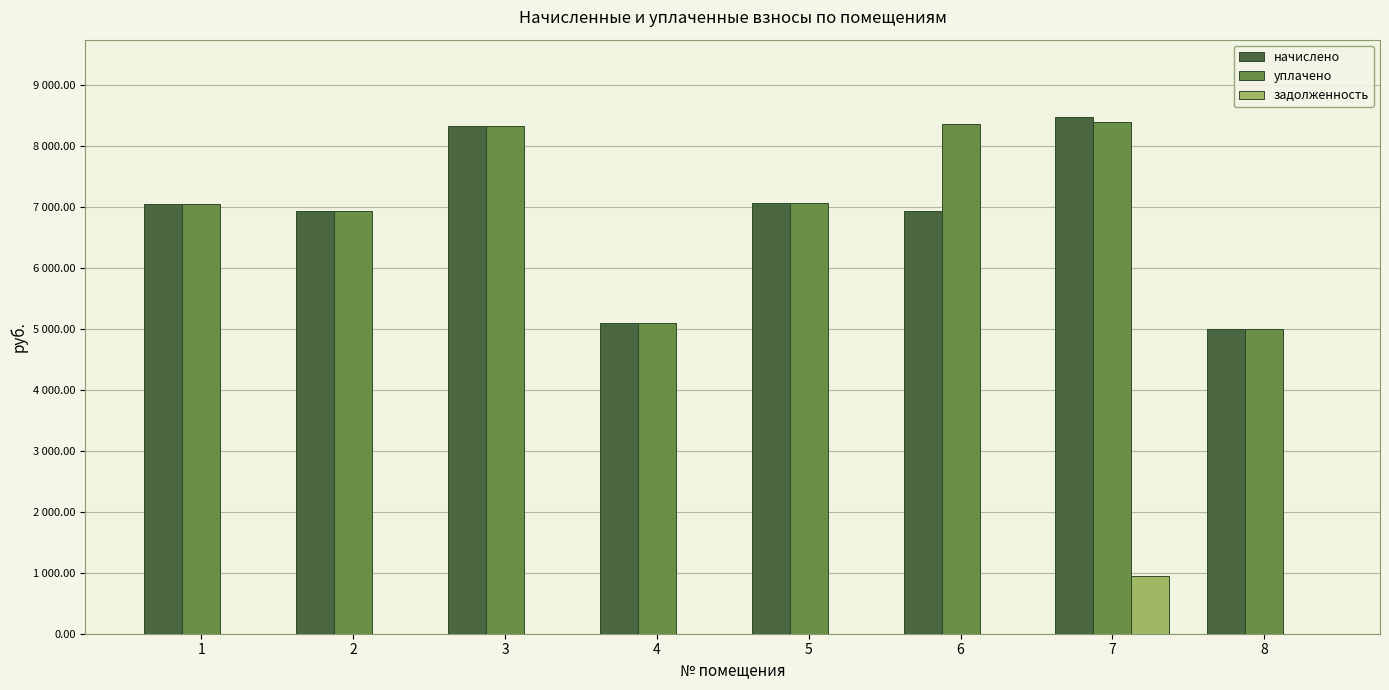

List the labels in order of уплачено value, largest first.

7, 6, 3, 5, 1, 2, 4, 8